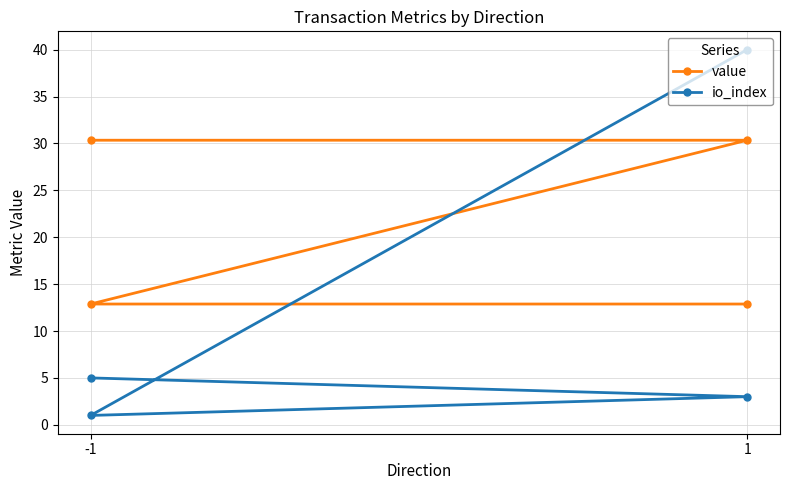

Where is io_index nearest to the value 20?

-1